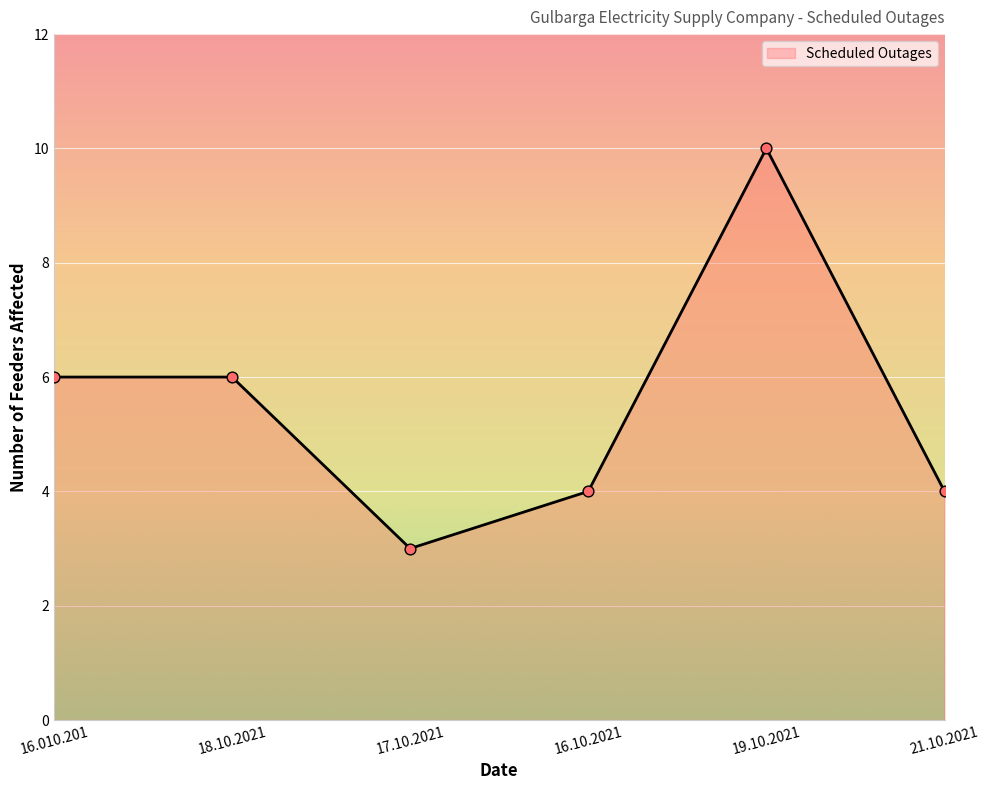

What is the change in value from 18.10.2021 to 17.10.2021?

-3